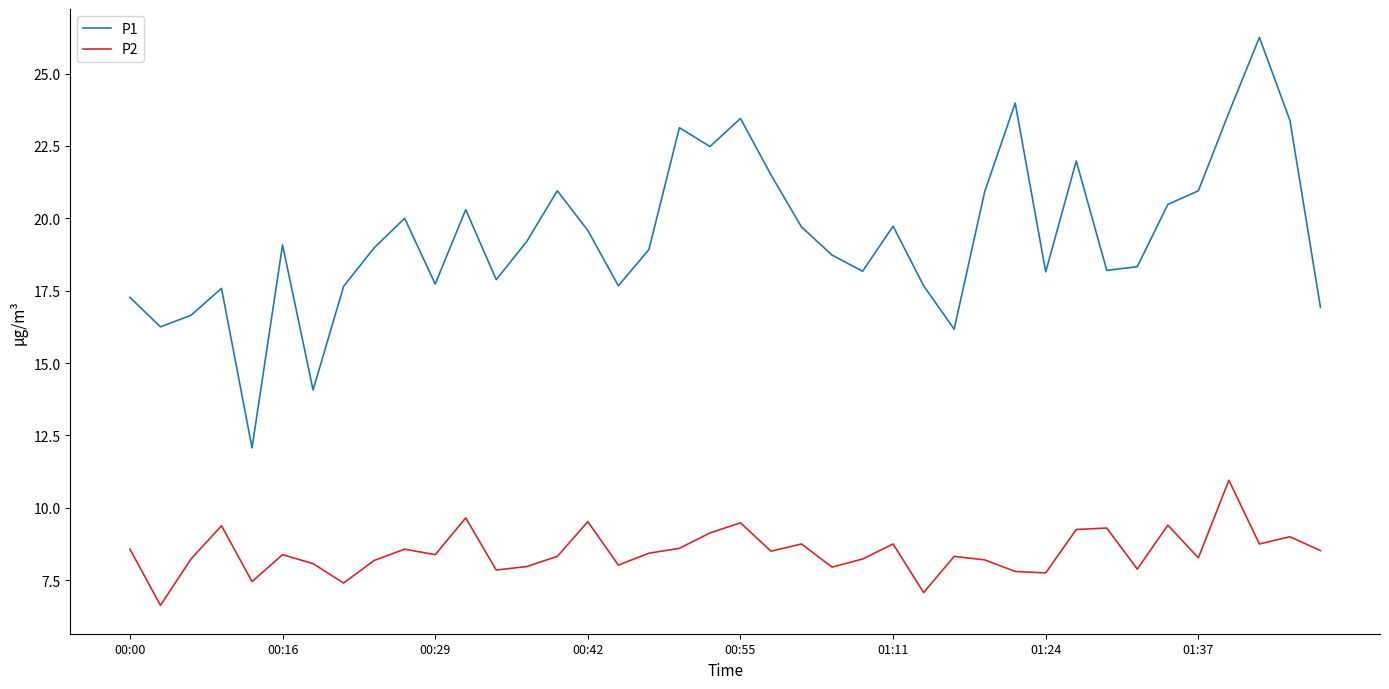

What are all the series names shown in the legend?

P1, P2